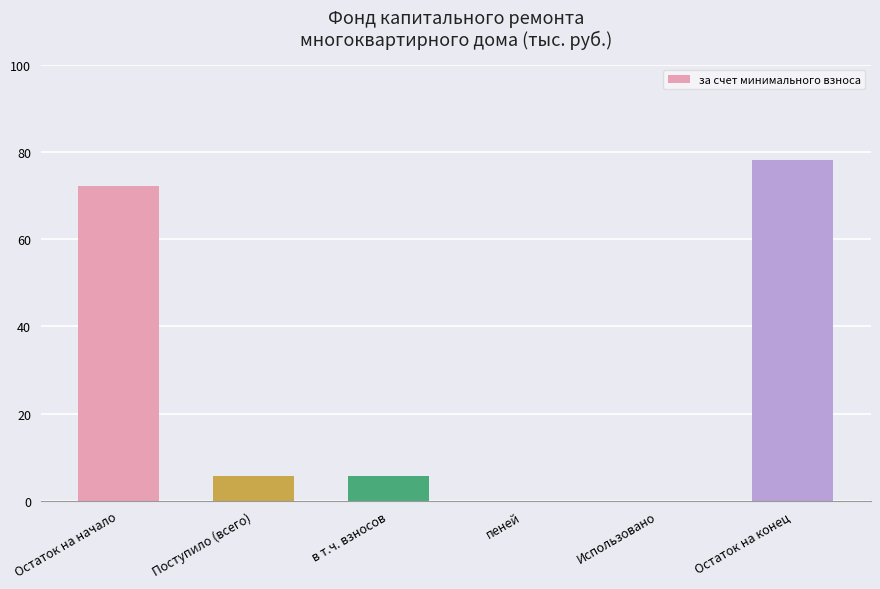

The value at Остаток на конец is 18.2. True or false?

False